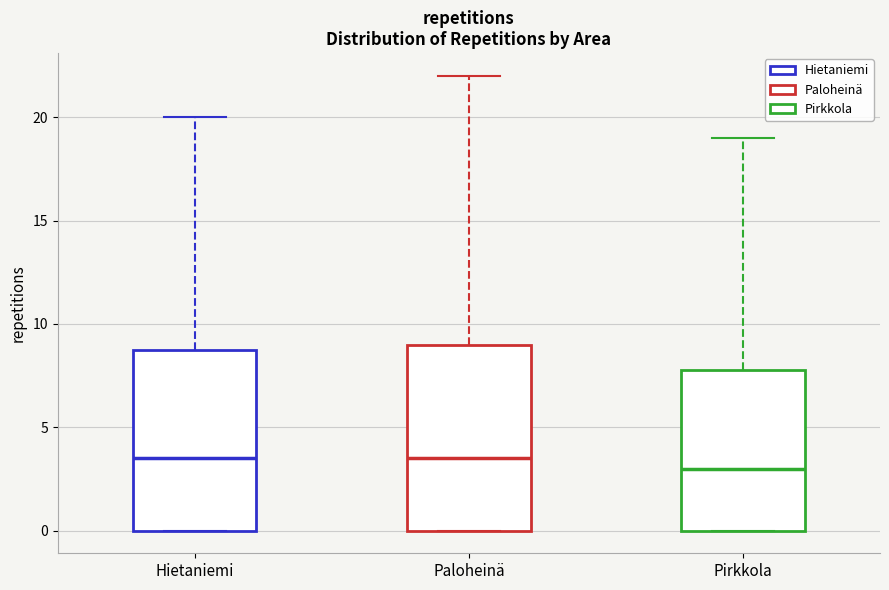

Where is the lower edge of the box for Paloheinä on the y-axis? The values are not printed on the chart, so give them approximately, as read against the axis.

0.0